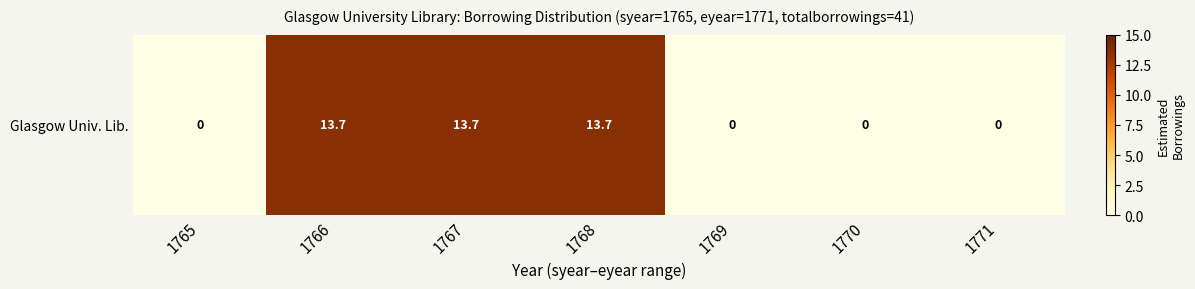

Reading left to right, list all the values displayed in this chart.

0.0	13.7	13.7	13.7	0.0	0.0	0.0